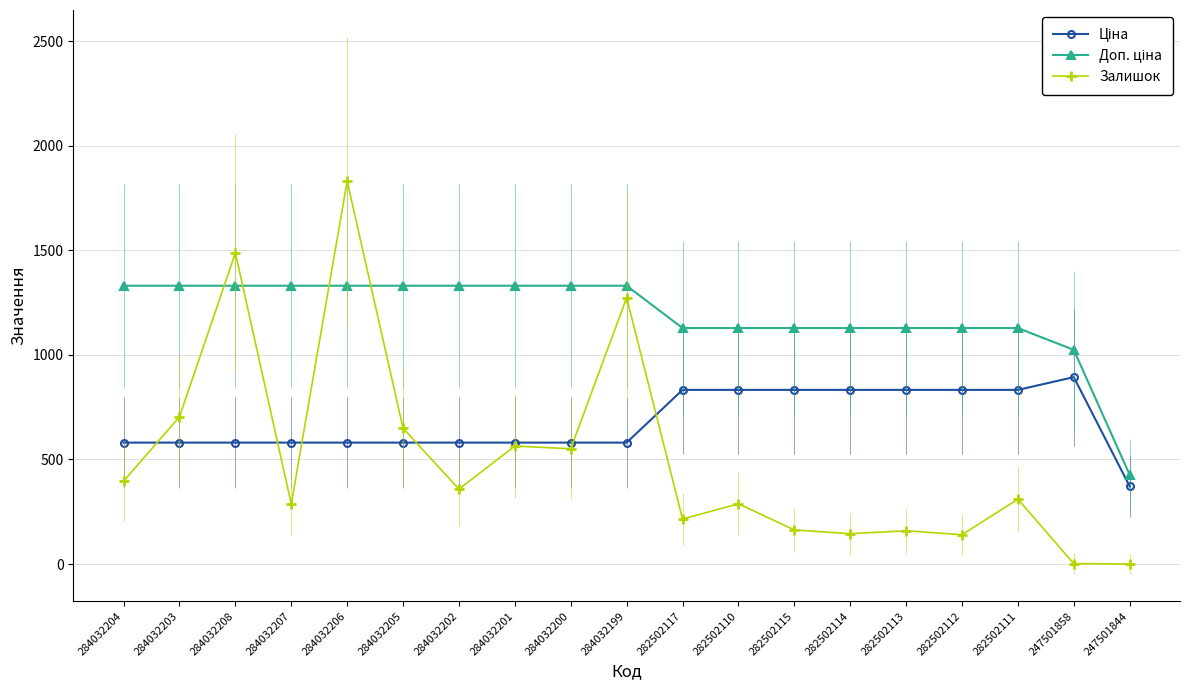

What is the difference between the highest and lowest values at 284032203?

749.9